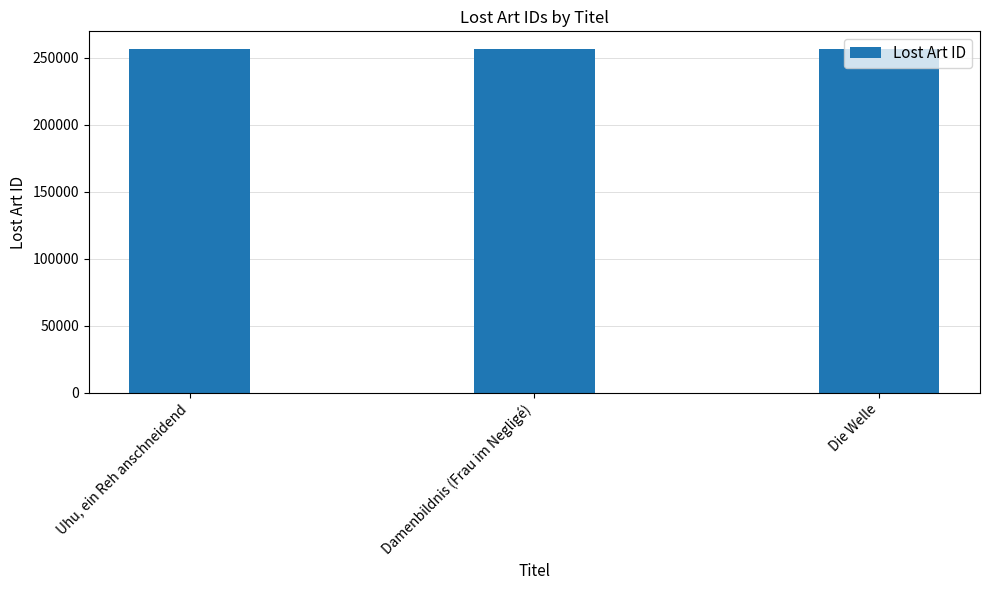

What is the label of the 2nd bar from the right?

Damenbildnis (Frau im Negligé)